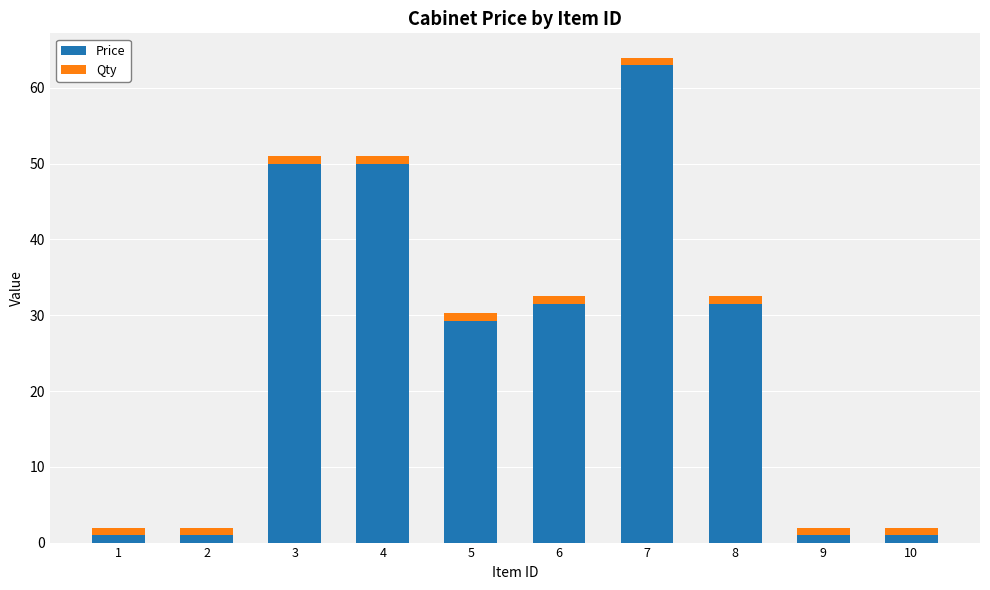

What is the average value of the Price series?

25.9